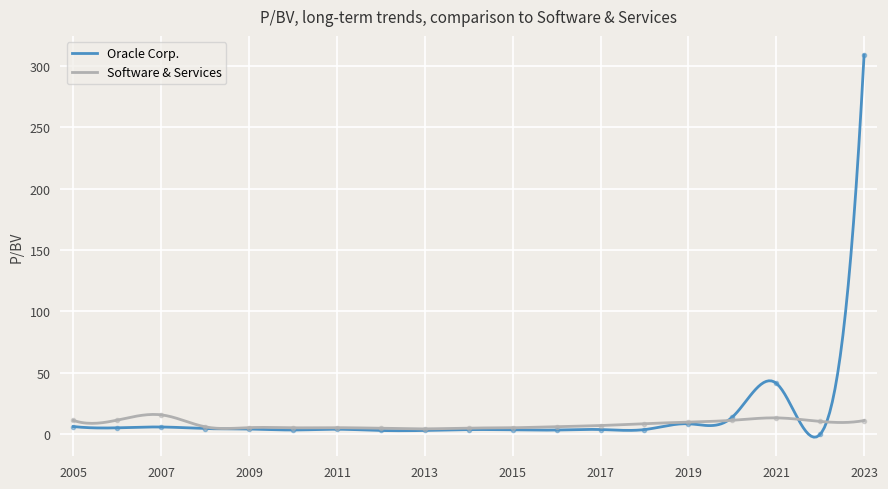

At how many categories does at least one series exceed 57?

1